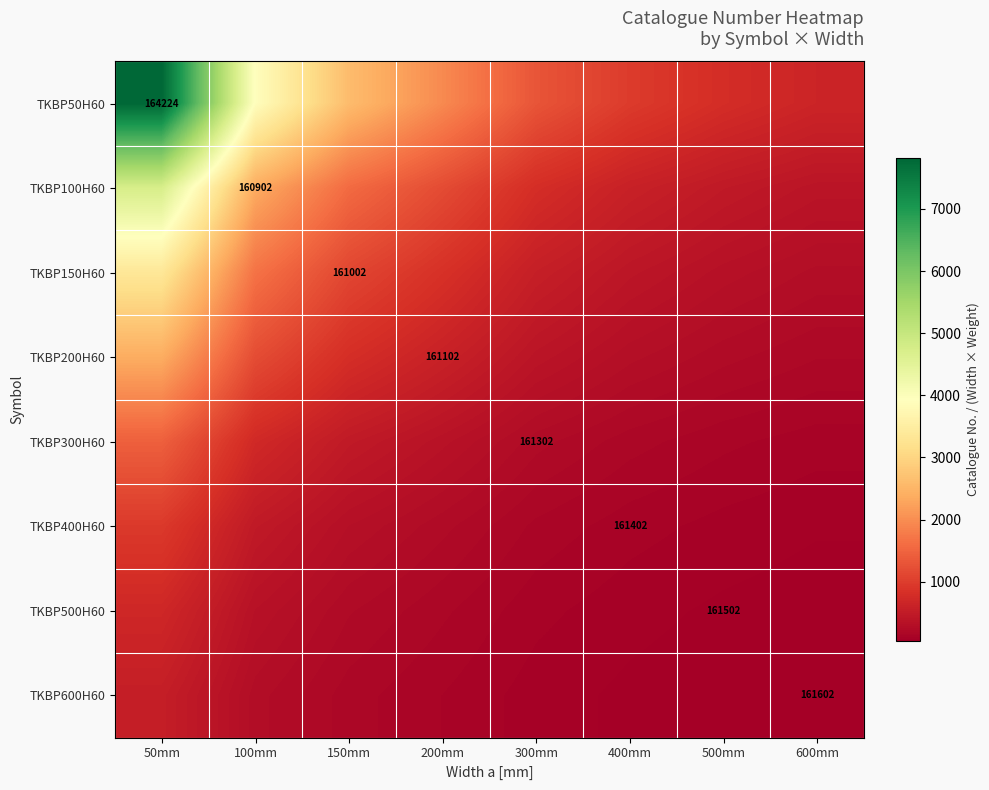

What is the difference between the second highest and minimum values in the TKBP600H60 series?

226.3